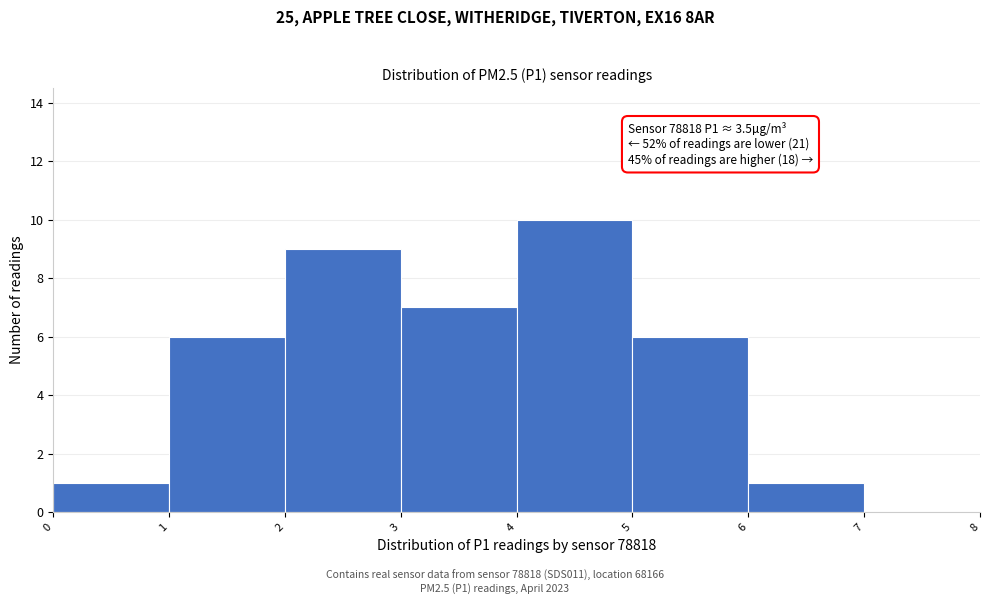

Which range on the x-axis has the tallest bar?

4 to 5